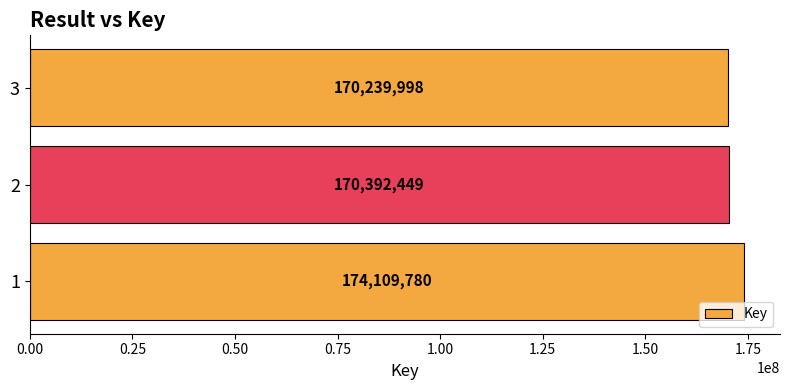

List the labels in order of value, largest first.

1, 2, 3